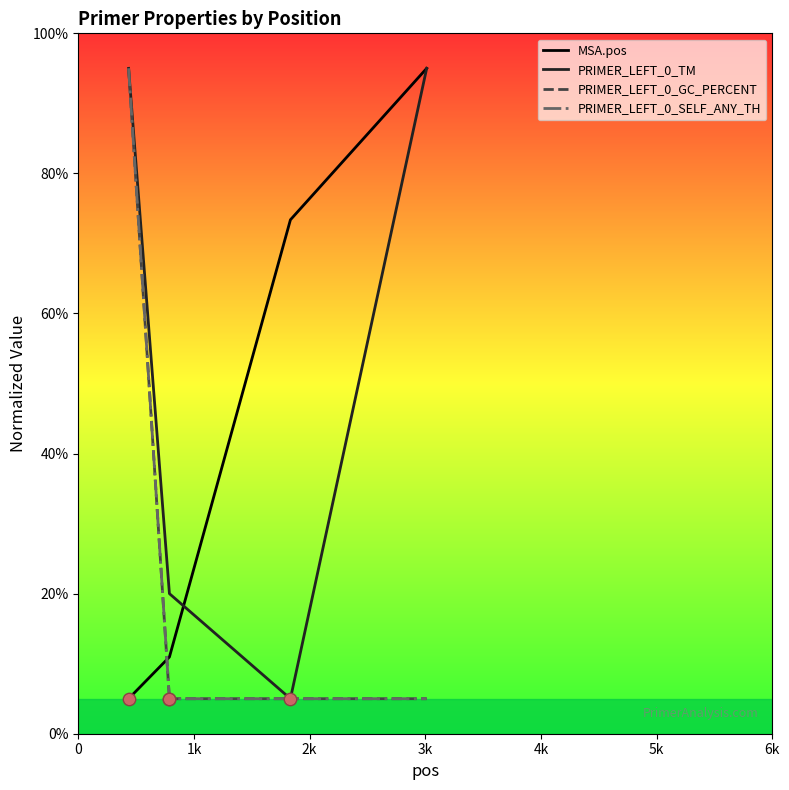

Is the value of MSA.pos at 1k greater than the value of PRIMER_LEFT_0_GC_PERCENT at 2k?

Yes